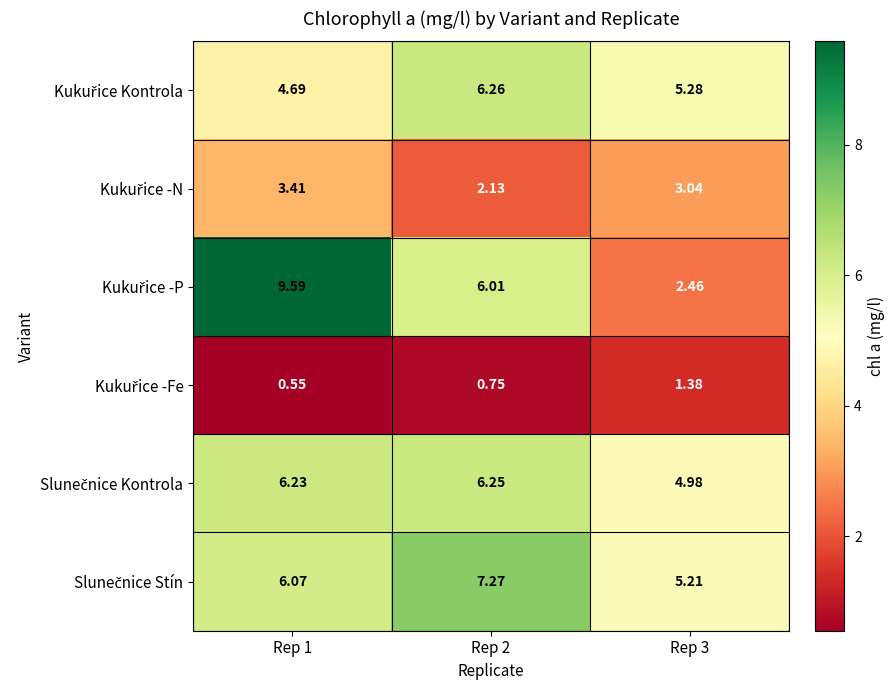

Which series has the largest range (max minus min)?

Kukuřice -P